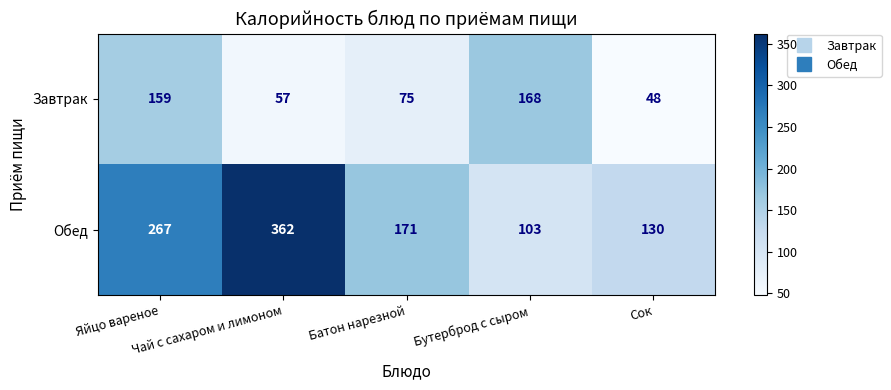

Count the Обед values in the range 130 to 267.

3